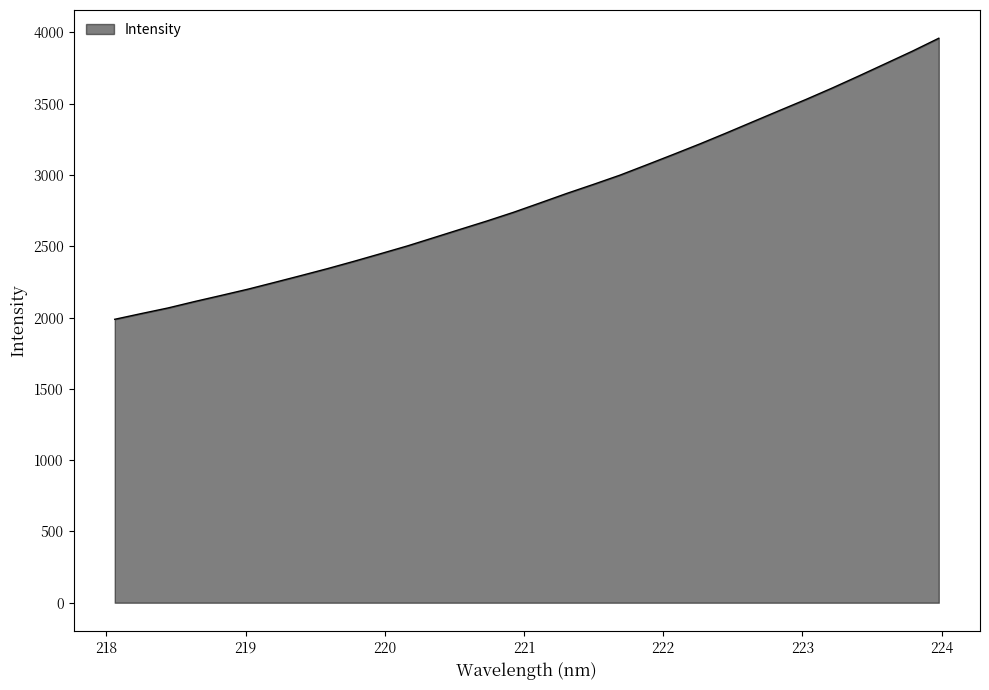

What is the difference between the maximum and minimum values?

1971.3